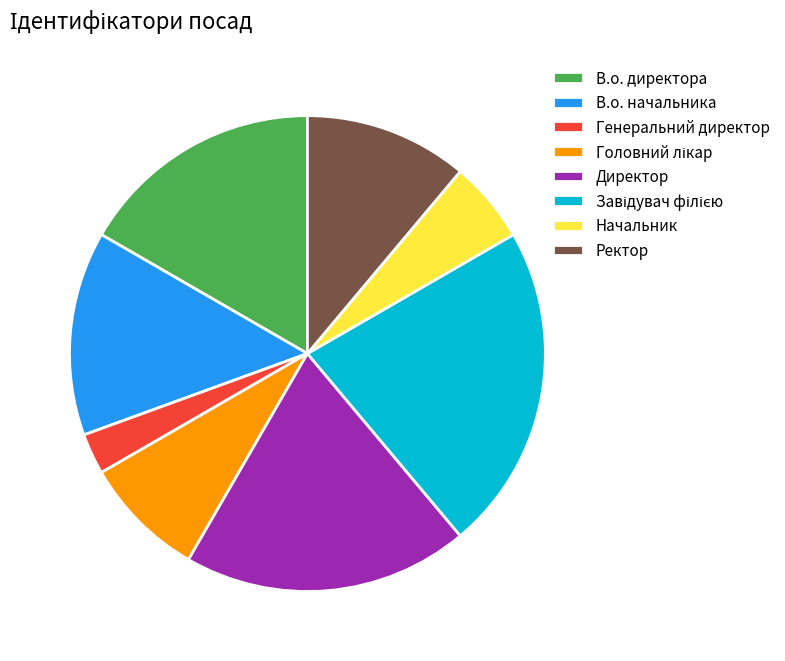

The Начальник slice represents 20% of the pie. True or false?

False